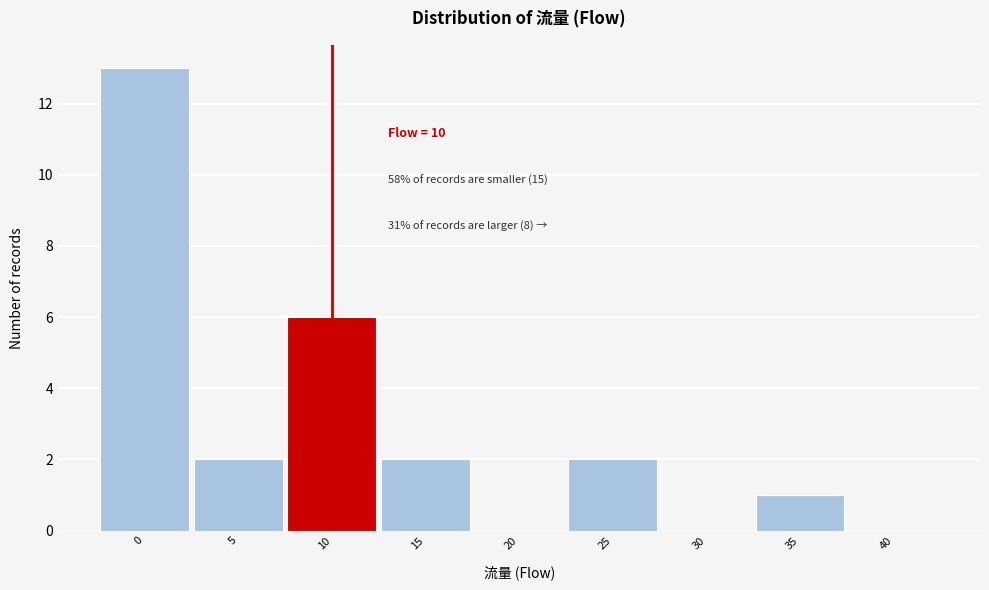

Reading right to left, list all the values displayed in this chart.

40=0	35=1	30=0	25=2	20=0	15=2	10=6	5=2	0=13